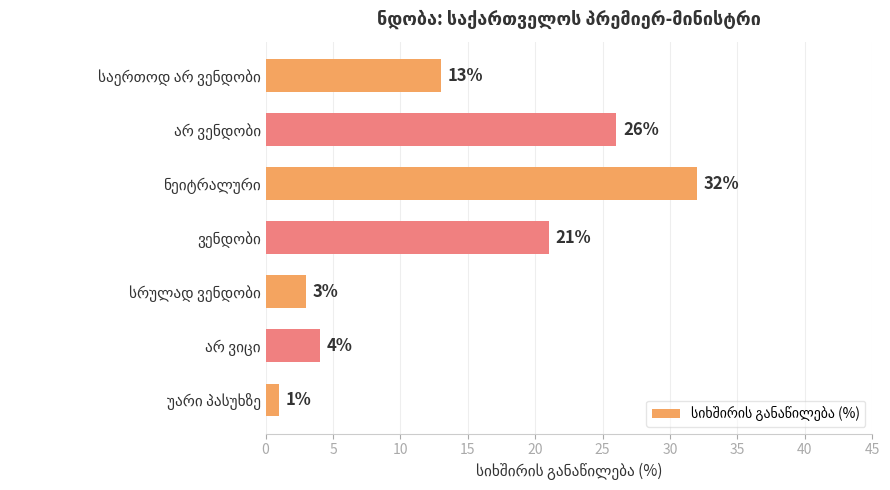

Are the bars horizontal?

Yes